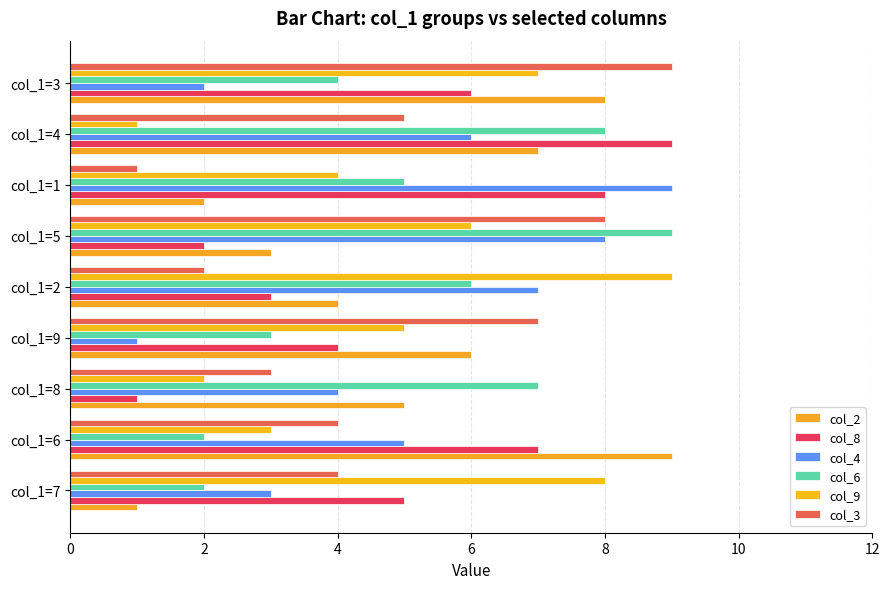

List the labels in order of col_4 value, largest first.

col_1=1, col_1=5, col_1=2, col_1=4, col_1=6, col_1=8, col_1=7, col_1=3, col_1=9